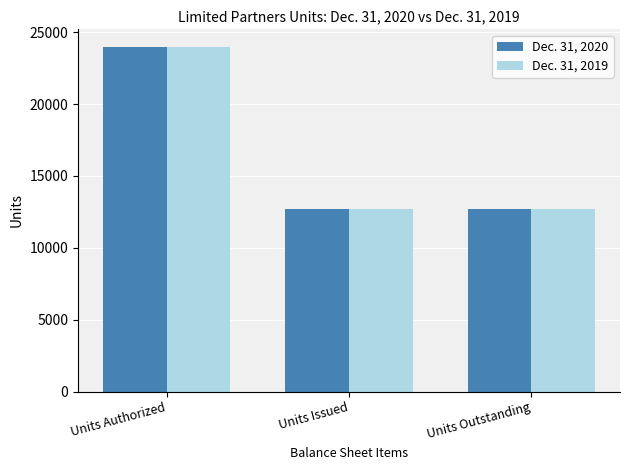

What is the difference between the maximum and minimum values in the Dec. 31, 2019 series?

11308